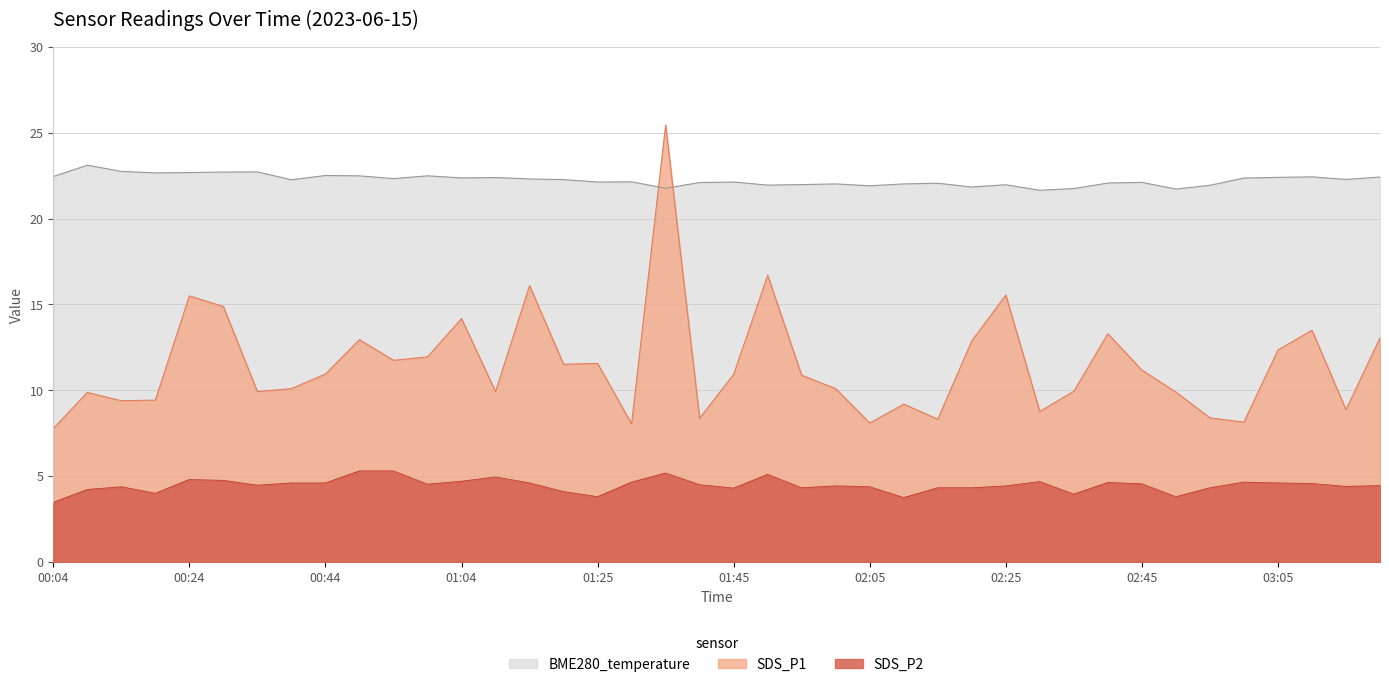

True or false: SDS_P2 and SDS_P1 cross at least once.

False